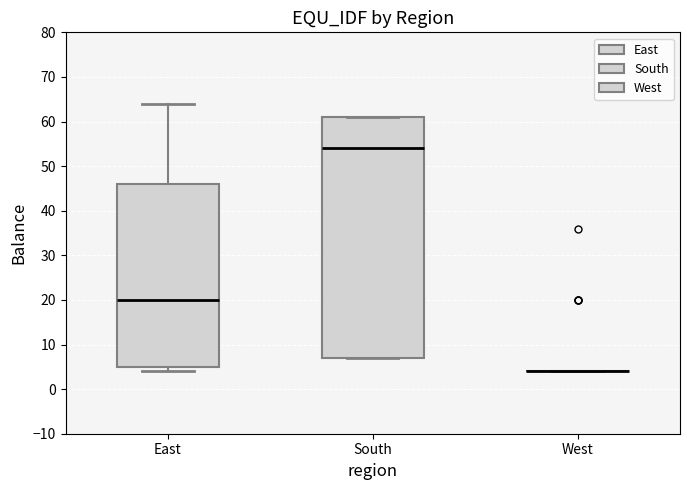

Reading left to right, transcribe this box plot: for each box, give where its median line is, the range the box spans, and where its two whiskers end, as read against the y-axis. The values are not printed on the chart, so give them approximately, as read against the axis.

East: median 20, box 5 to 46, whiskers 4 to 64
South: median 54, box 7 to 61, whiskers 7 to 61
West: box collapsed to a line at 4, whiskers 4 to 4